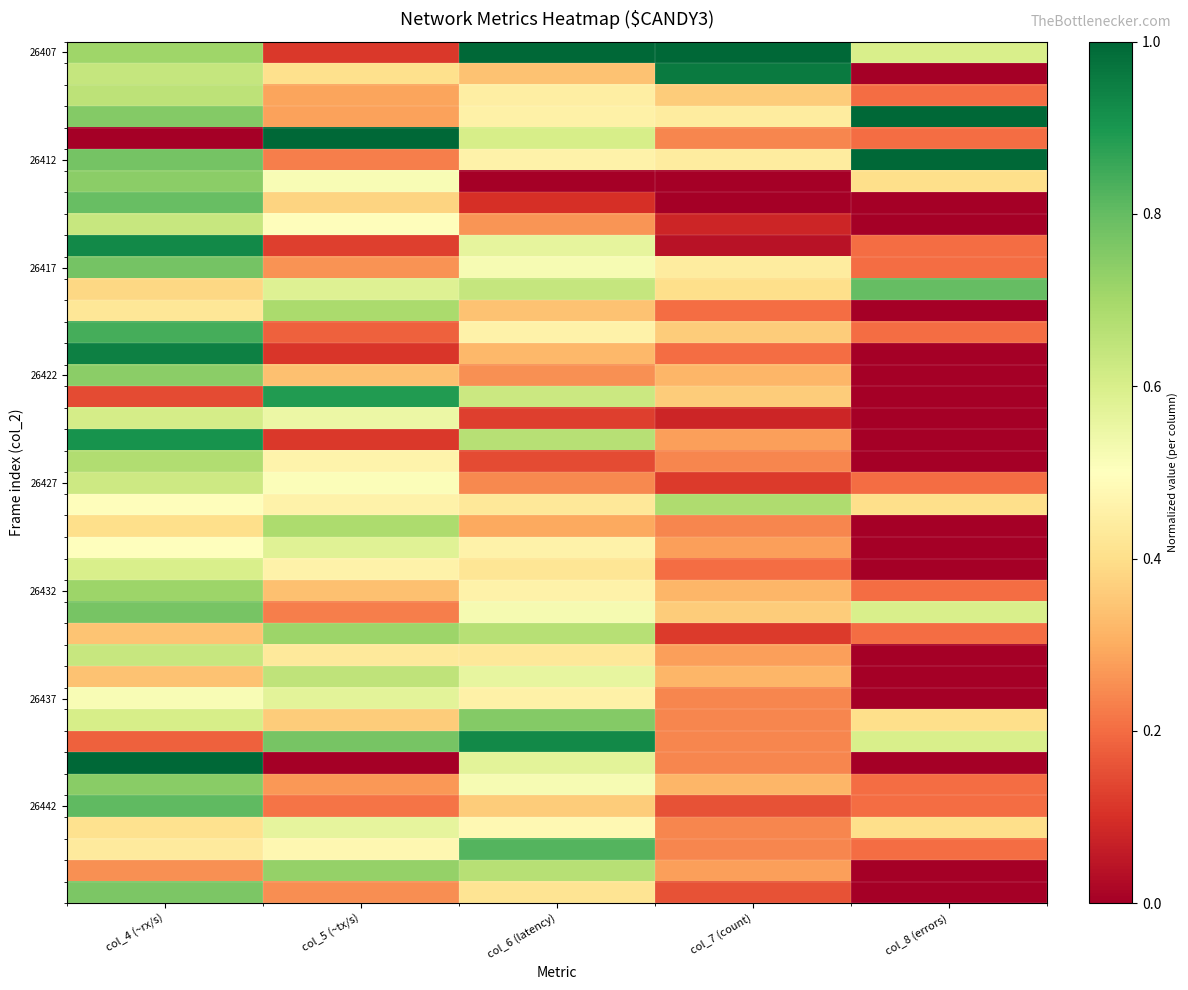

At how many categories does at least one series exceed 0?

5